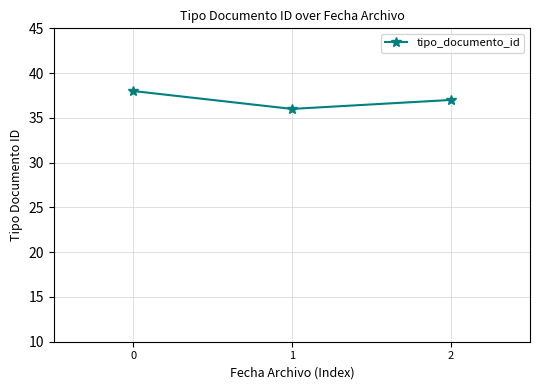

Approximately how many times larger is the value at 1 compared to 2?

1.0